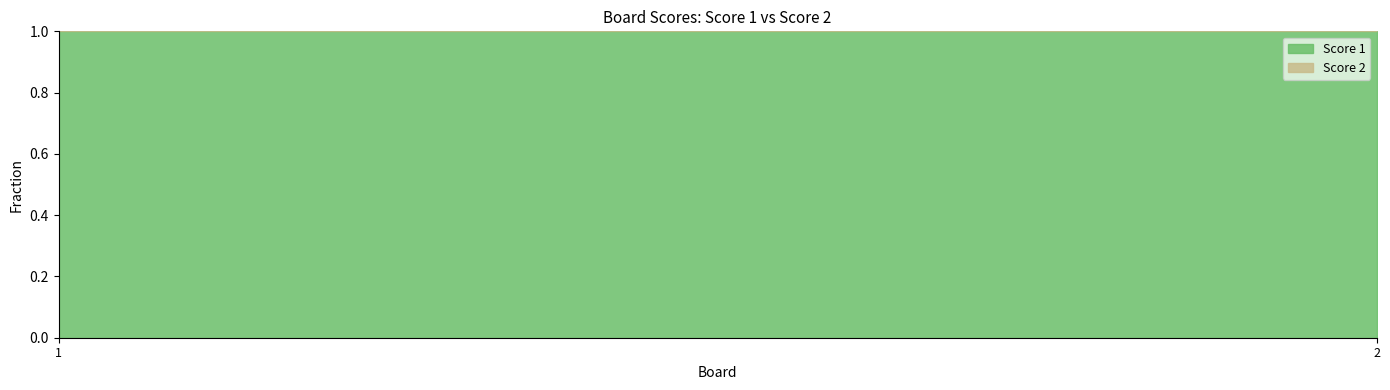

True or false: Score 1 has a value of 45 at 1.

False